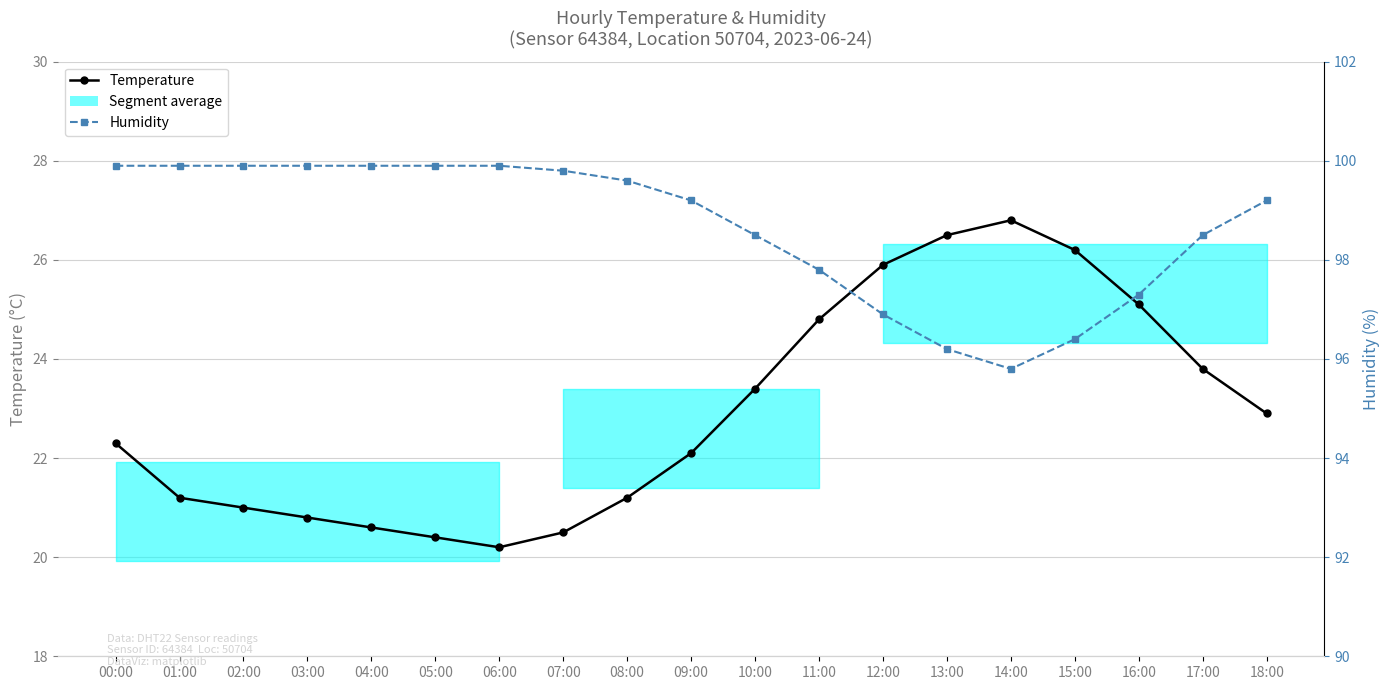

What is the average value of the Temperature series?

22.9